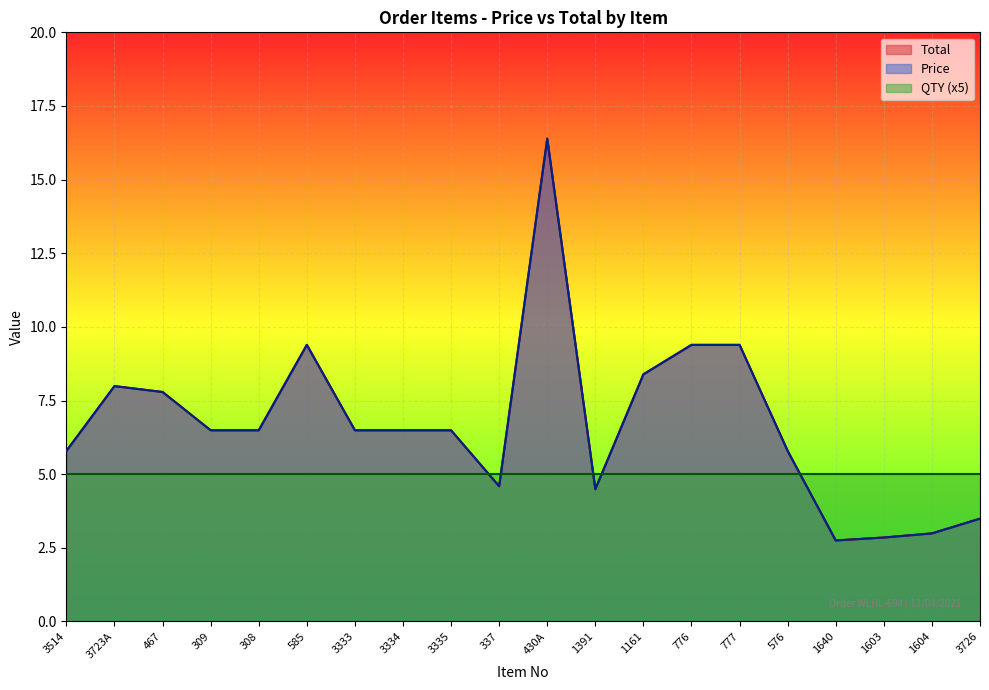

The value of Price at 1603 is 2.0. True or false?

False